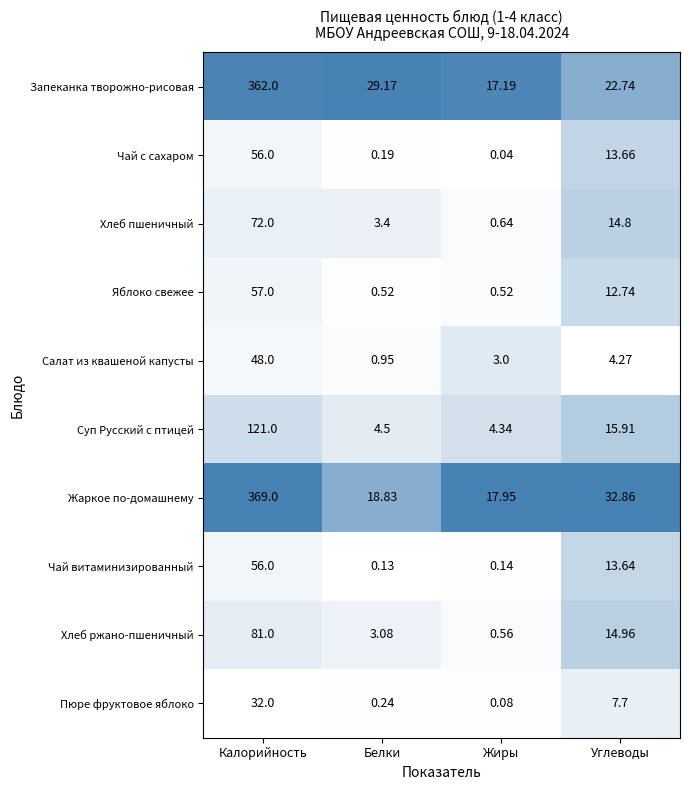

Is the value of Пюре фруктовое яблоко at Углеводы greater than the value of Яблоко свежее at Жиры?

Yes